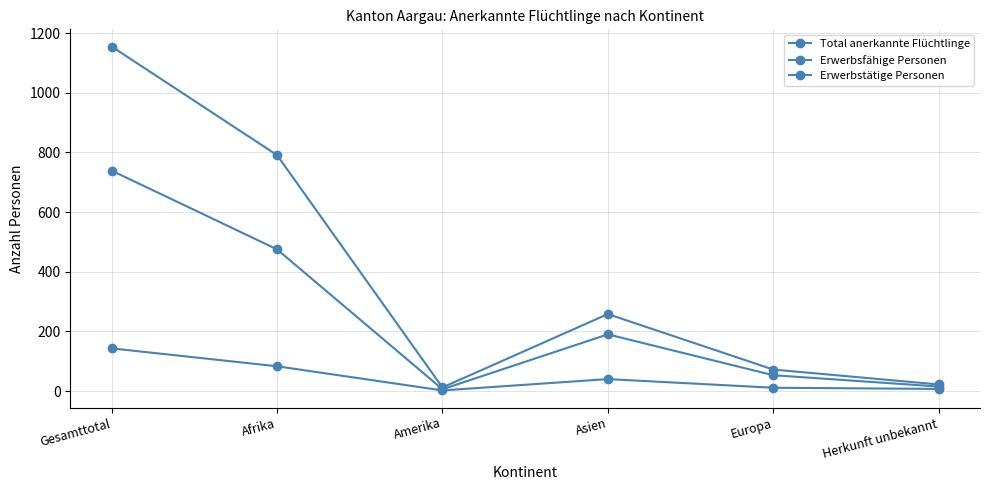

How many lines are shown in the chart?

3